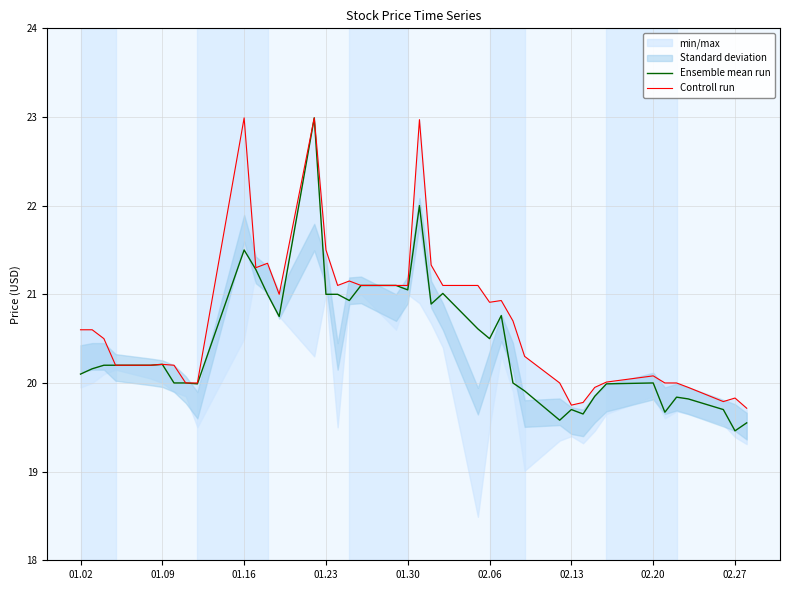

What is the lowest value of the Ensemble mean run series?

19.5